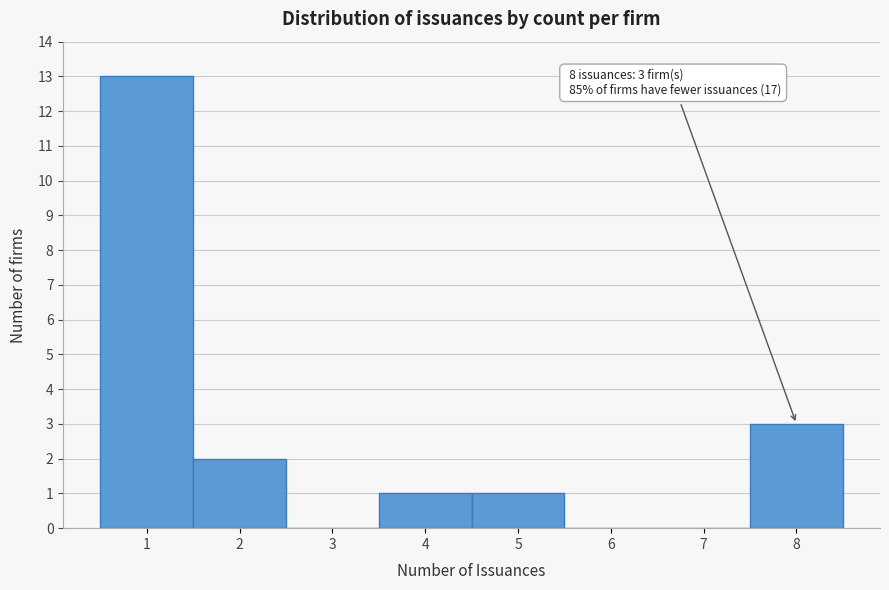

Which range on the x-axis has the tallest bar?

0.5 to 1.5